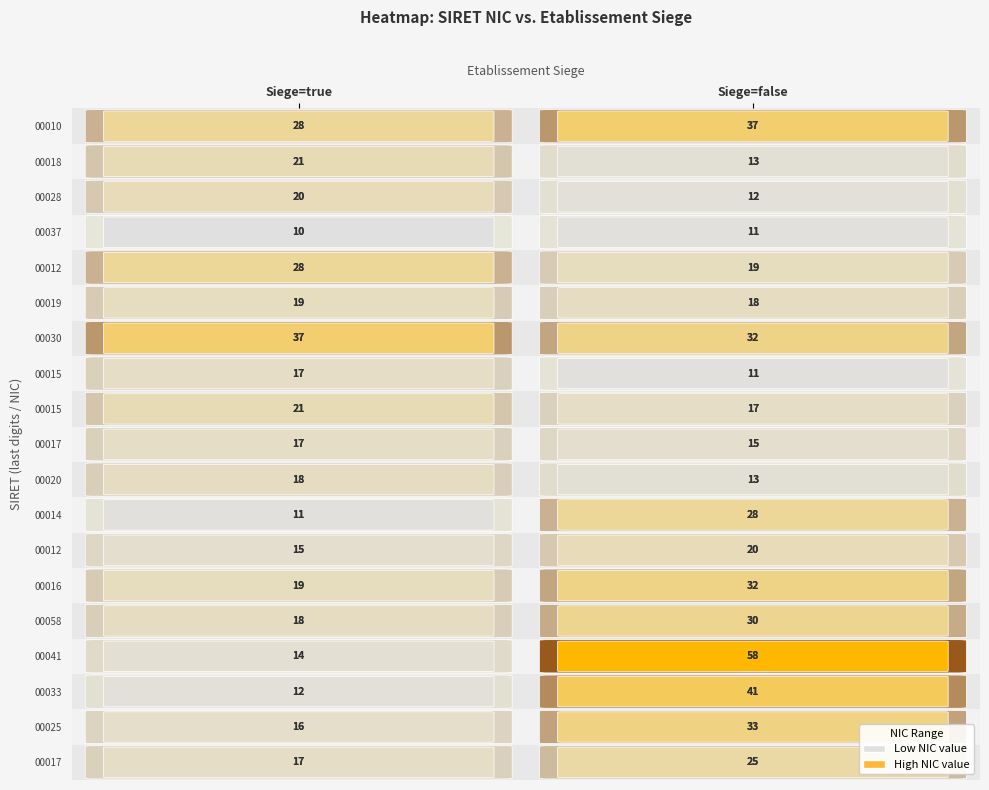

What is the minimum value for true?

10